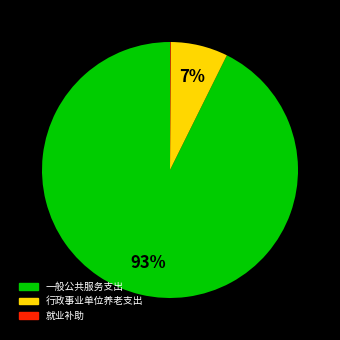

True or false: 行政事业单位养老支出 accounts for 2% of the total.

False